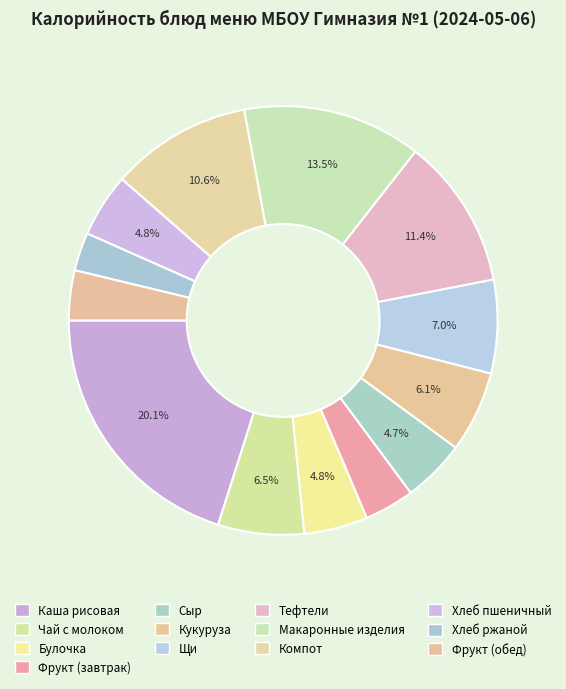

Does Фрукт (завтрак) represent more than half of the total?

No